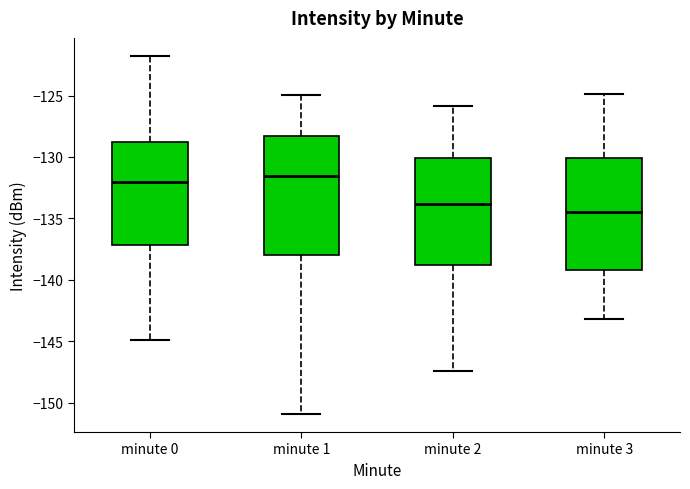

Which box has the highest median line?

minute 1